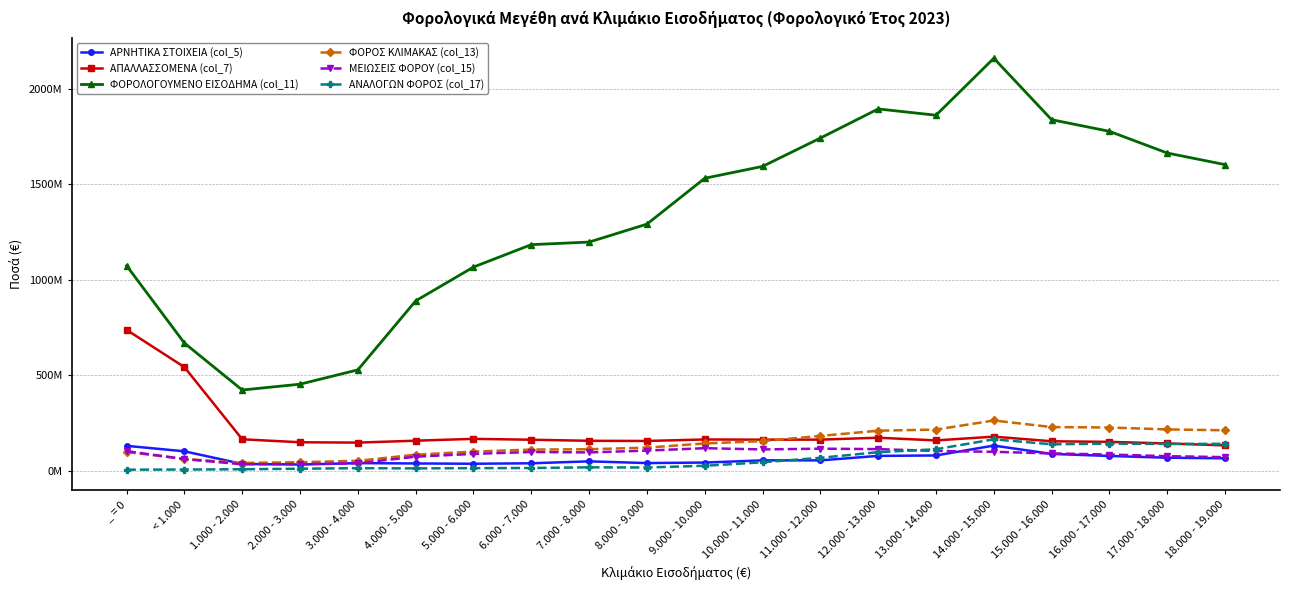

Does the chart have visible grid lines?

Yes